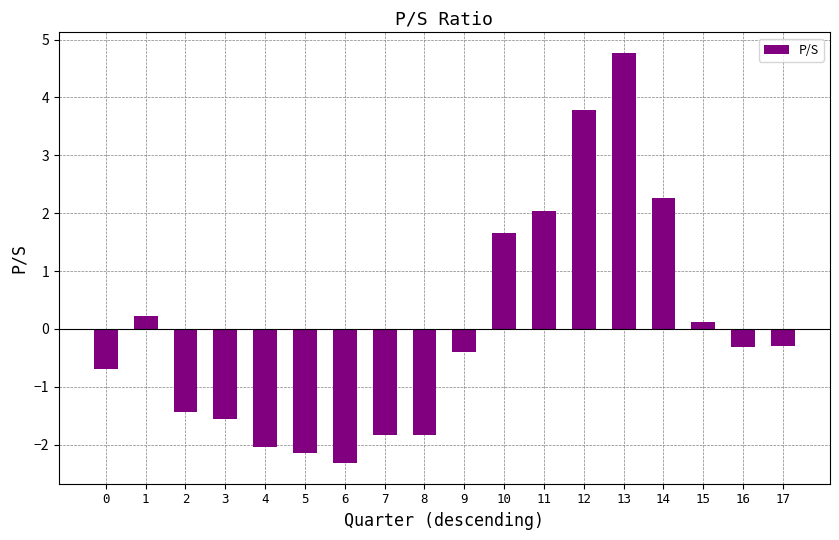

How many bars are there in total?

18